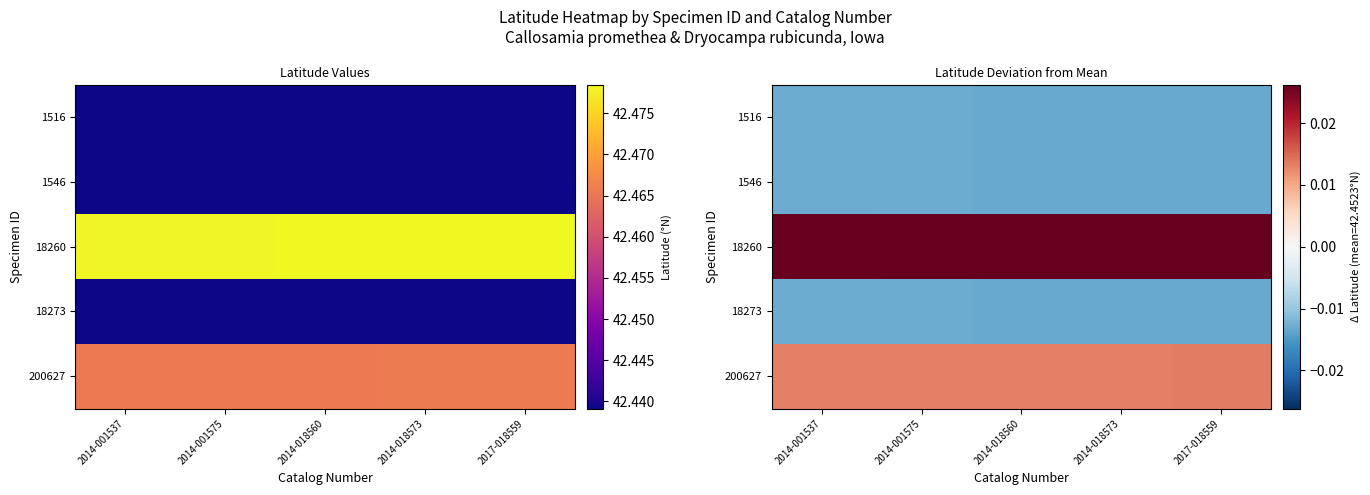

At 2014-001575, list the series in order from largest to smallest.

18260, 200627, 18273, 1516, 1546